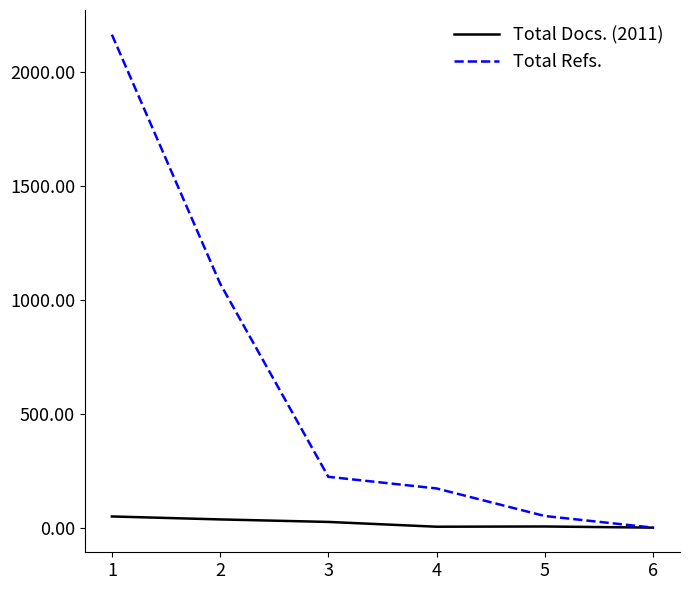

The Total Refs. series shows 51 at 5. True or false?

True